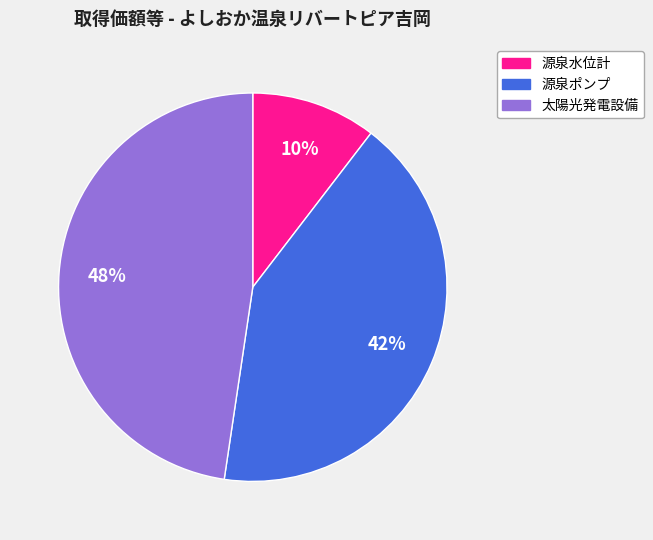

To the nearest percent, what is the combined percentage of 源泉水位計 and 太陽光発電設備?

58%